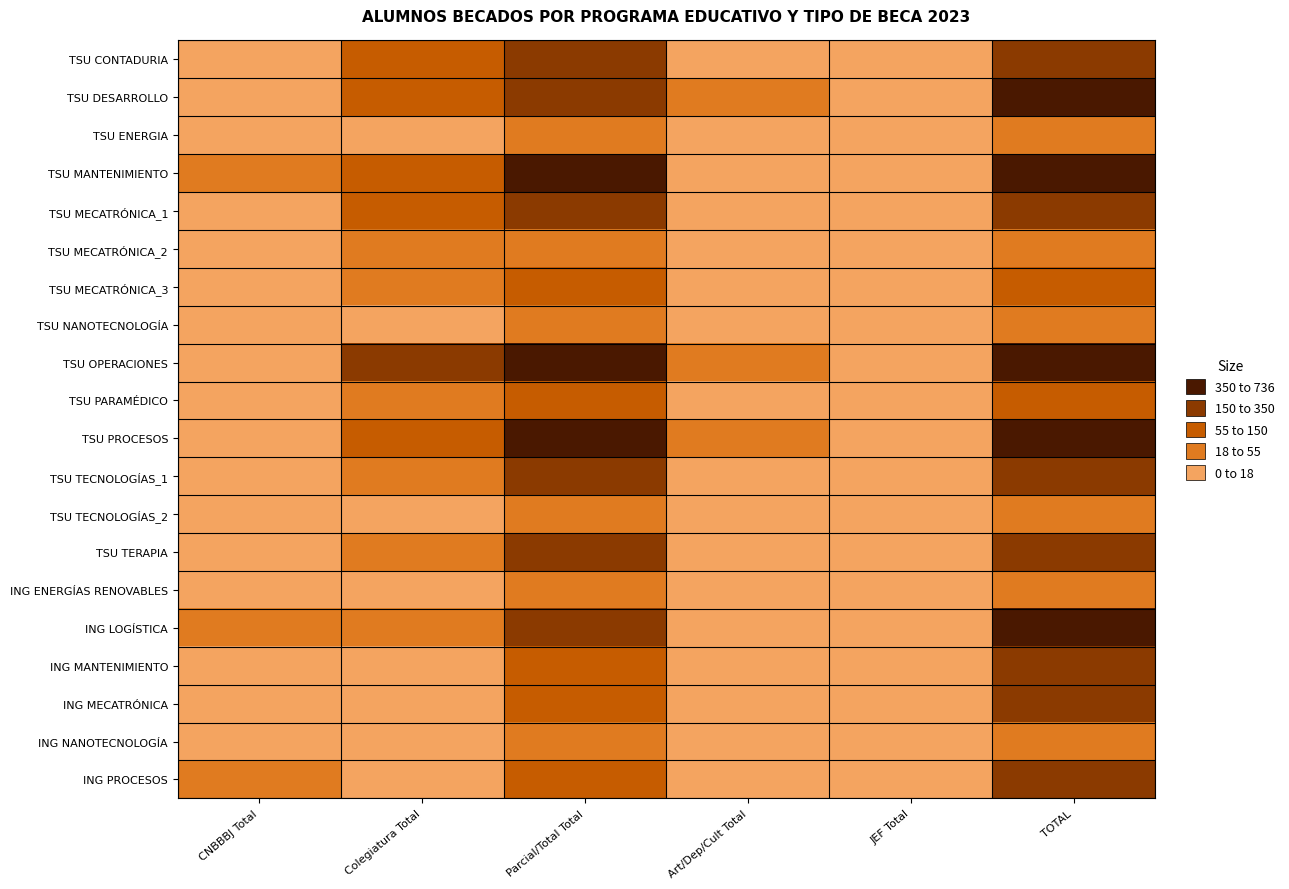

What is the total value across all series at JEF Total?

22